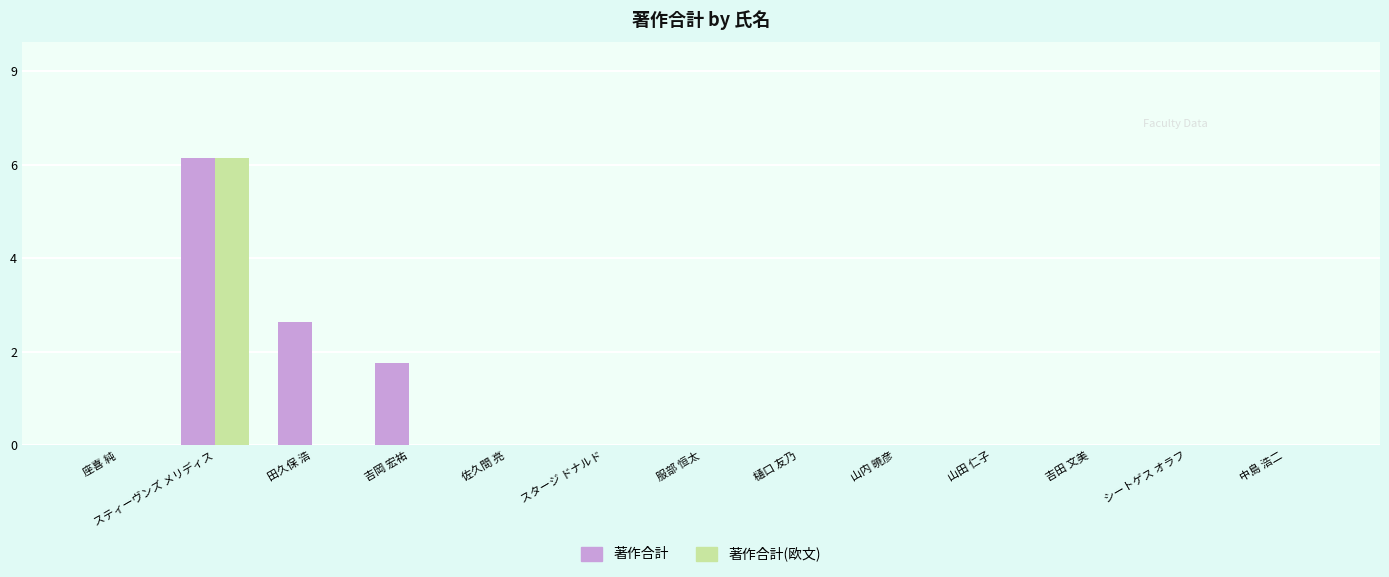

Are the bars grouped side by side (vs. stacked)?

Yes